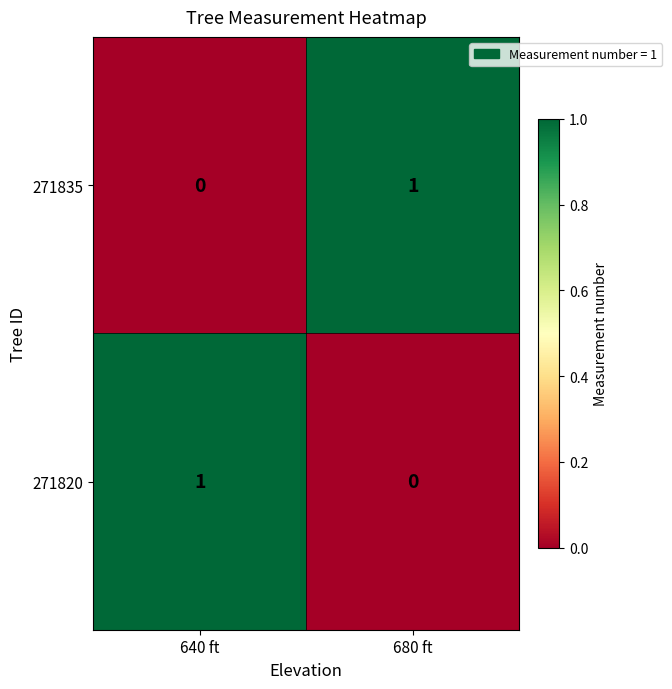

What is the maximum value shown in the chart?

1